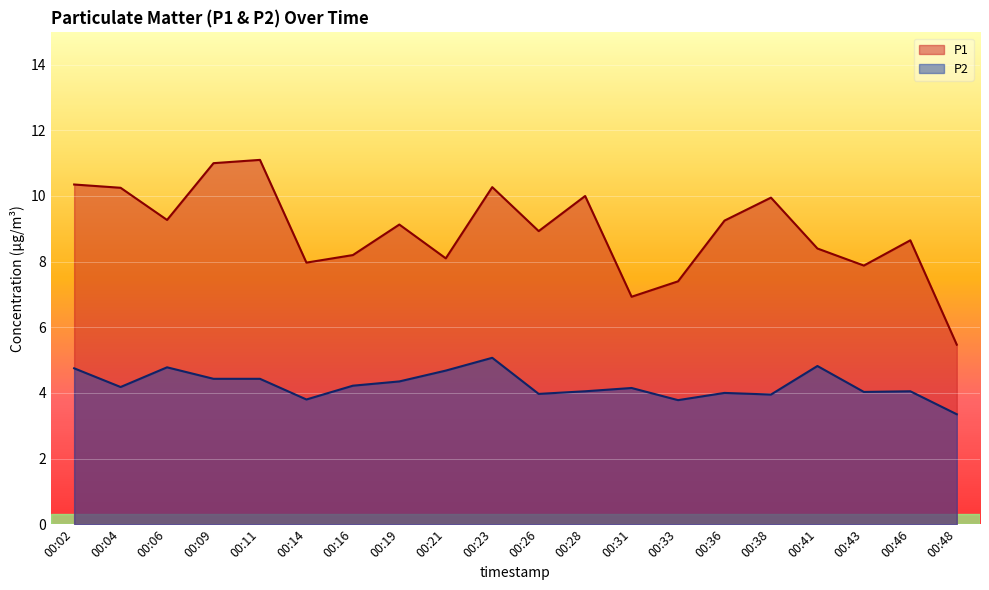

The P1 series shows 18.9 at 00:09. True or false?

False